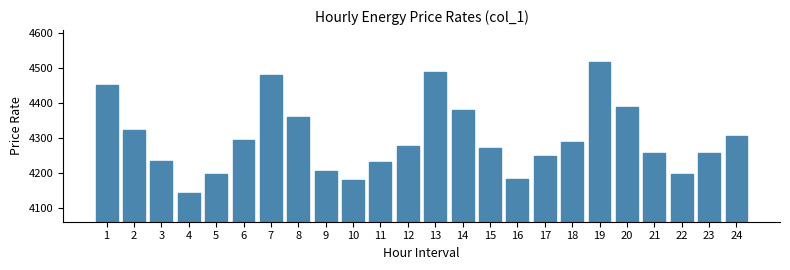

What is the smallest value displayed?

4144.2